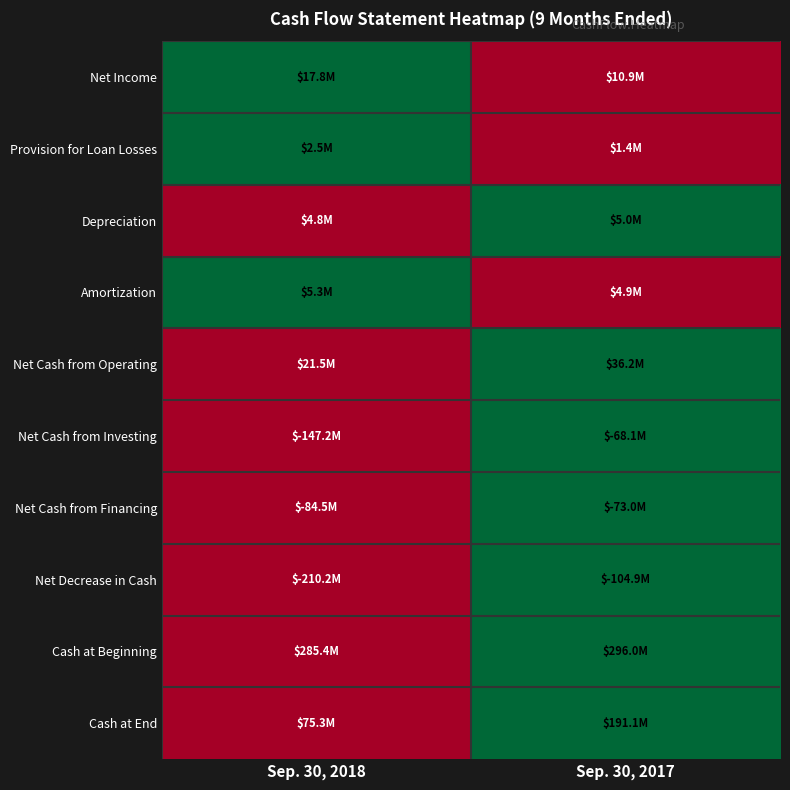

Which label corresponds to the smallest value in the chart?

Sep. 30, 2017